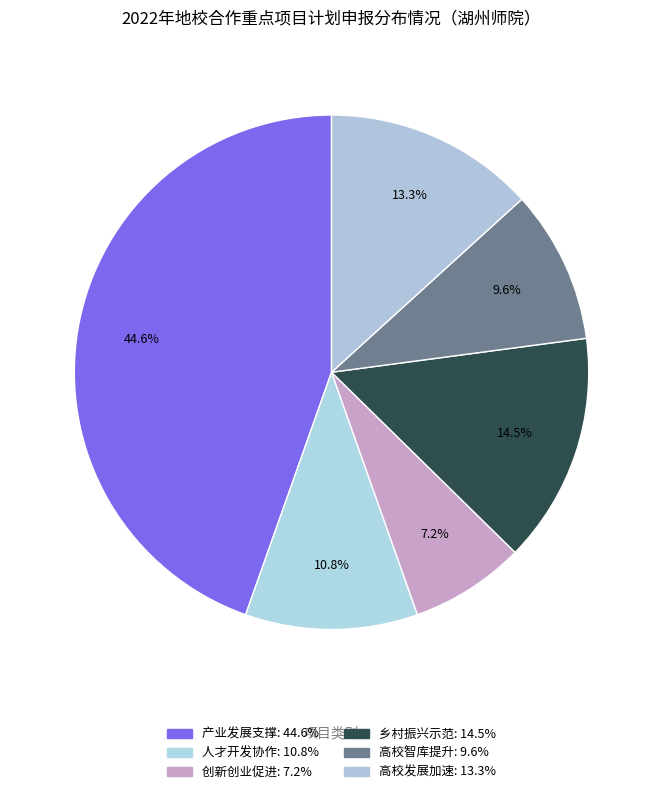

What percentage is the 人才开发协作 slice, to the nearest percent?

11%